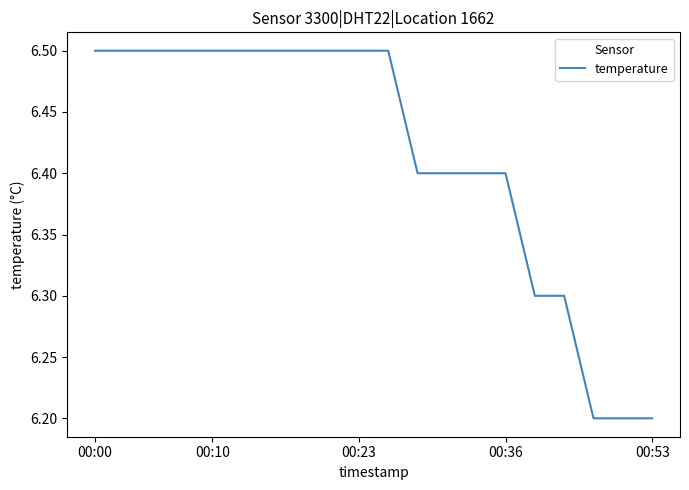

What is the difference between the maximum and minimum values?

0.3